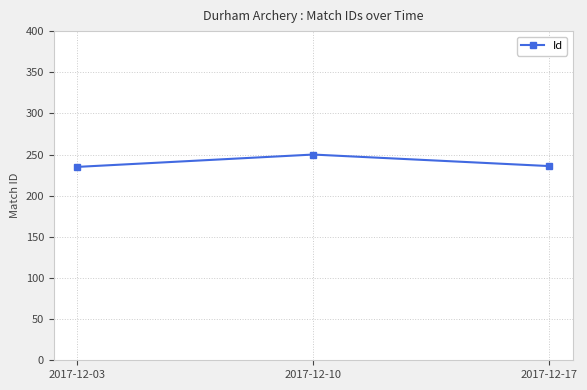

What is the change in value from 2017-12-10 to 2017-12-17?

-14